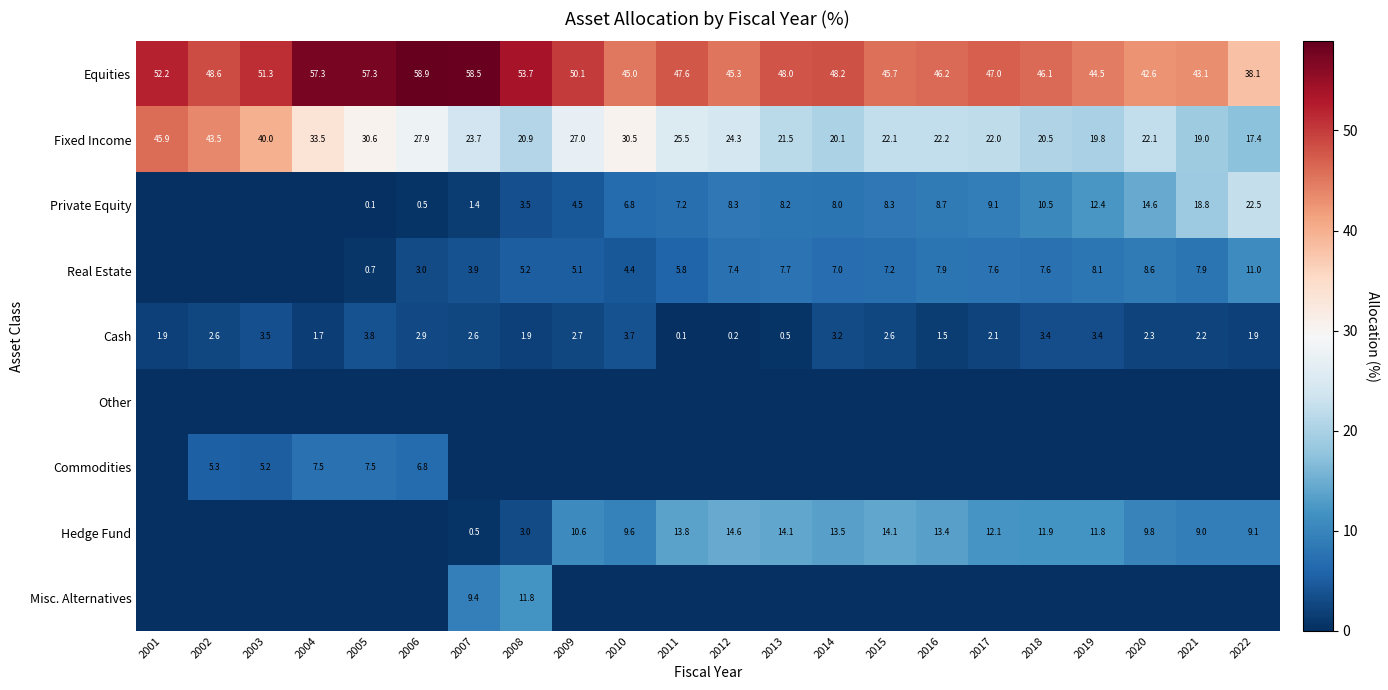

What is the difference between the Real Estate values at 2020 and 2009?

3.5